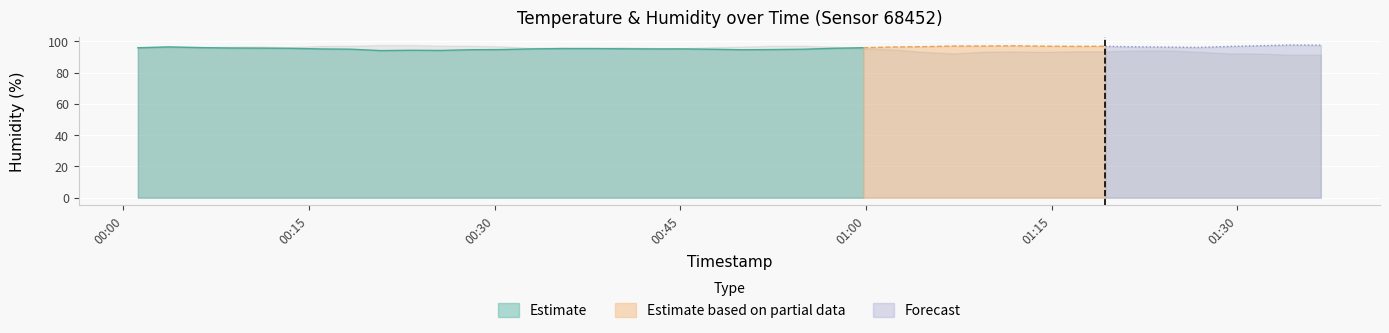

How many data points in humidity are above 95?

31